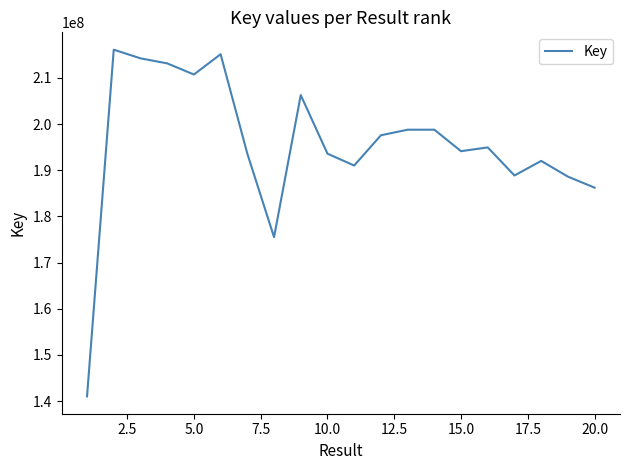

What is the smallest value displayed?

141022021